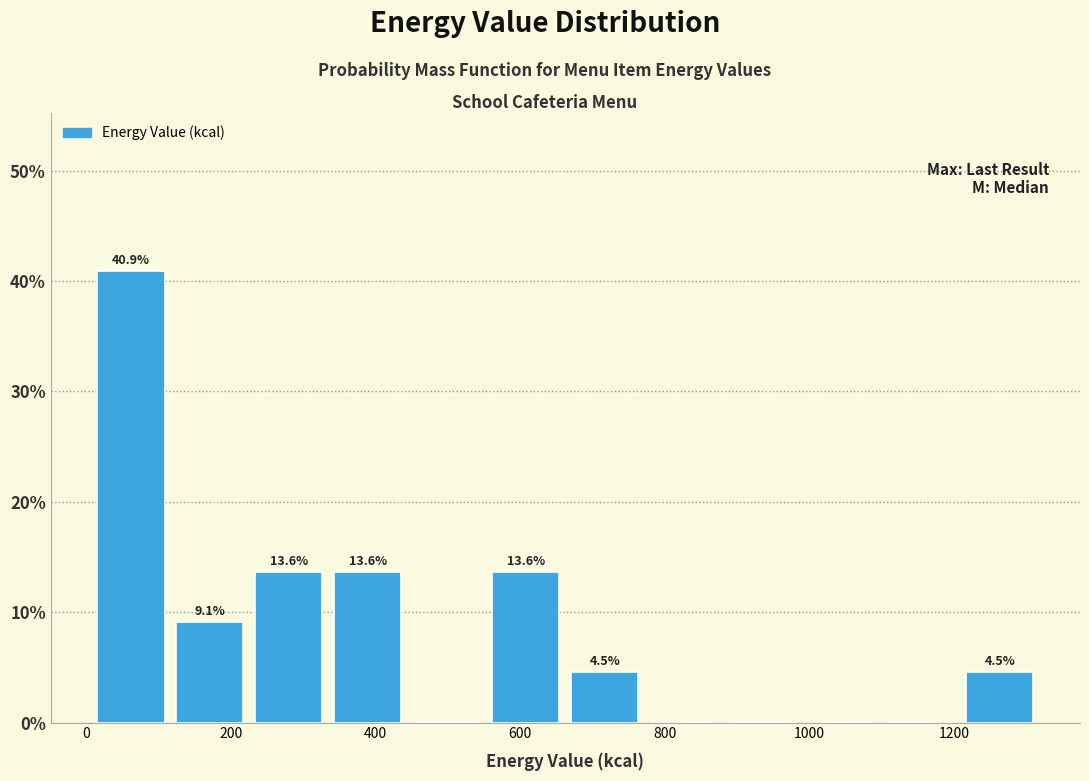

Over which range of the x-axis is the bar tallest?

0 to 120